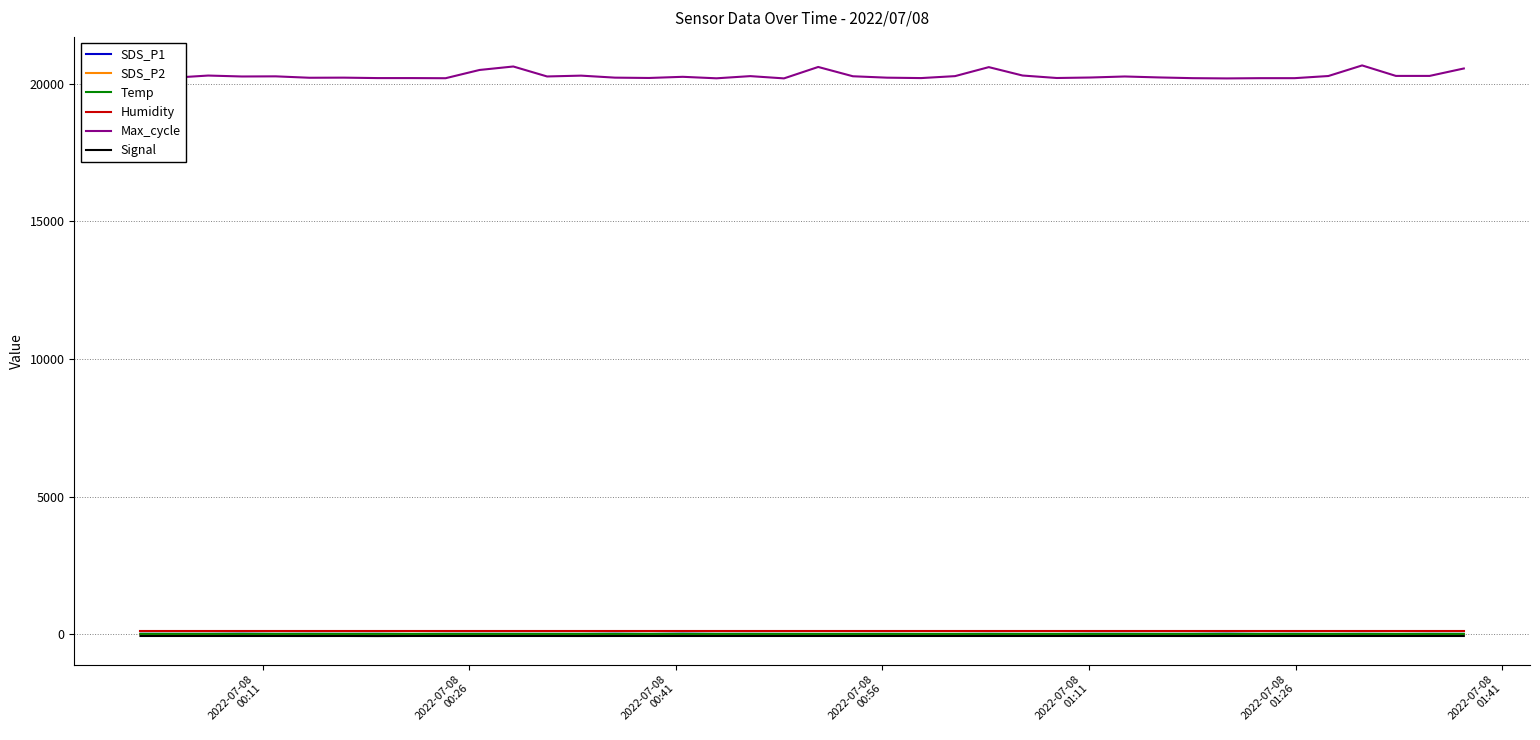

How many lines are shown in the chart?

6